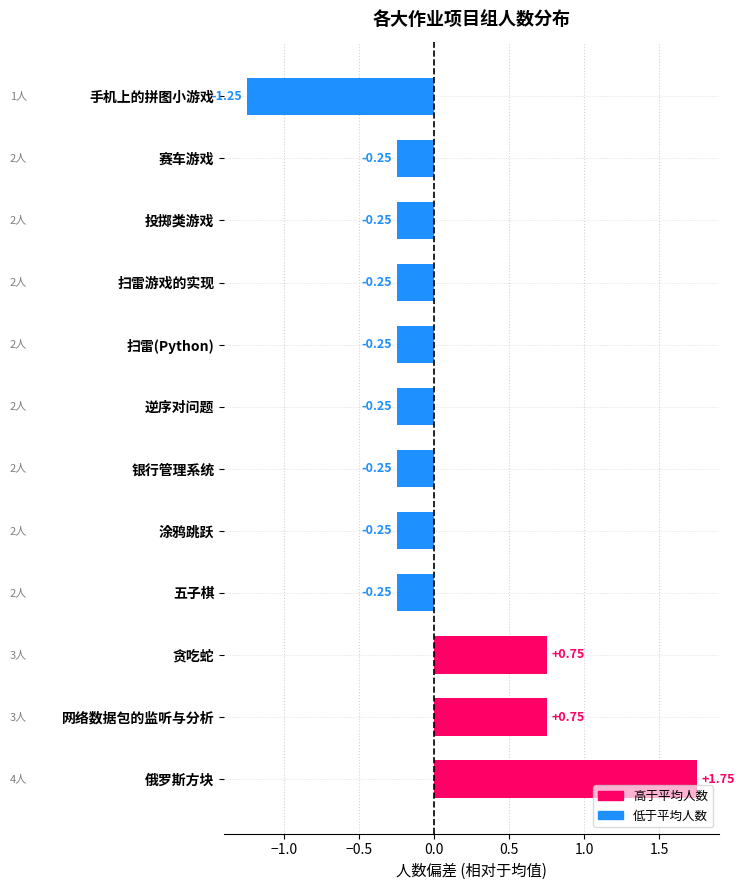

Which category has the lowest value across all series?

手机上的拼图小游戏